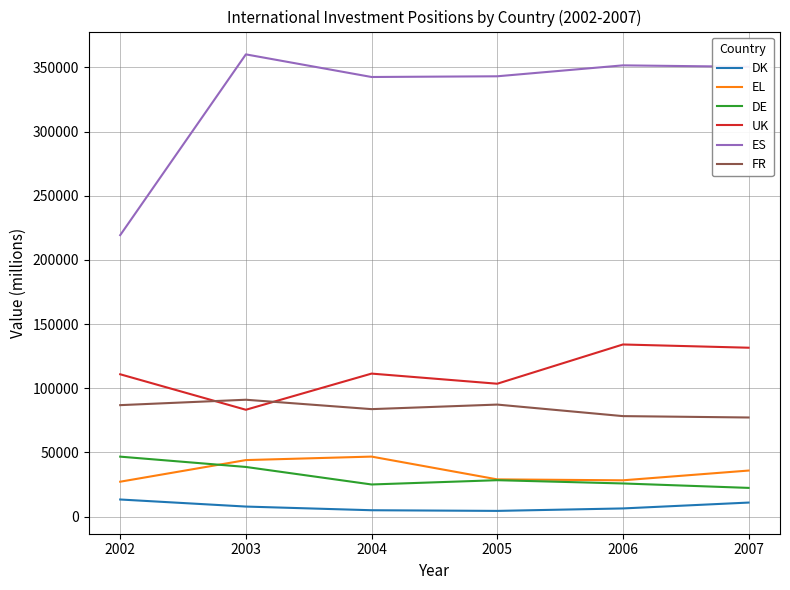

Where is the first local maximum for FR?

2003